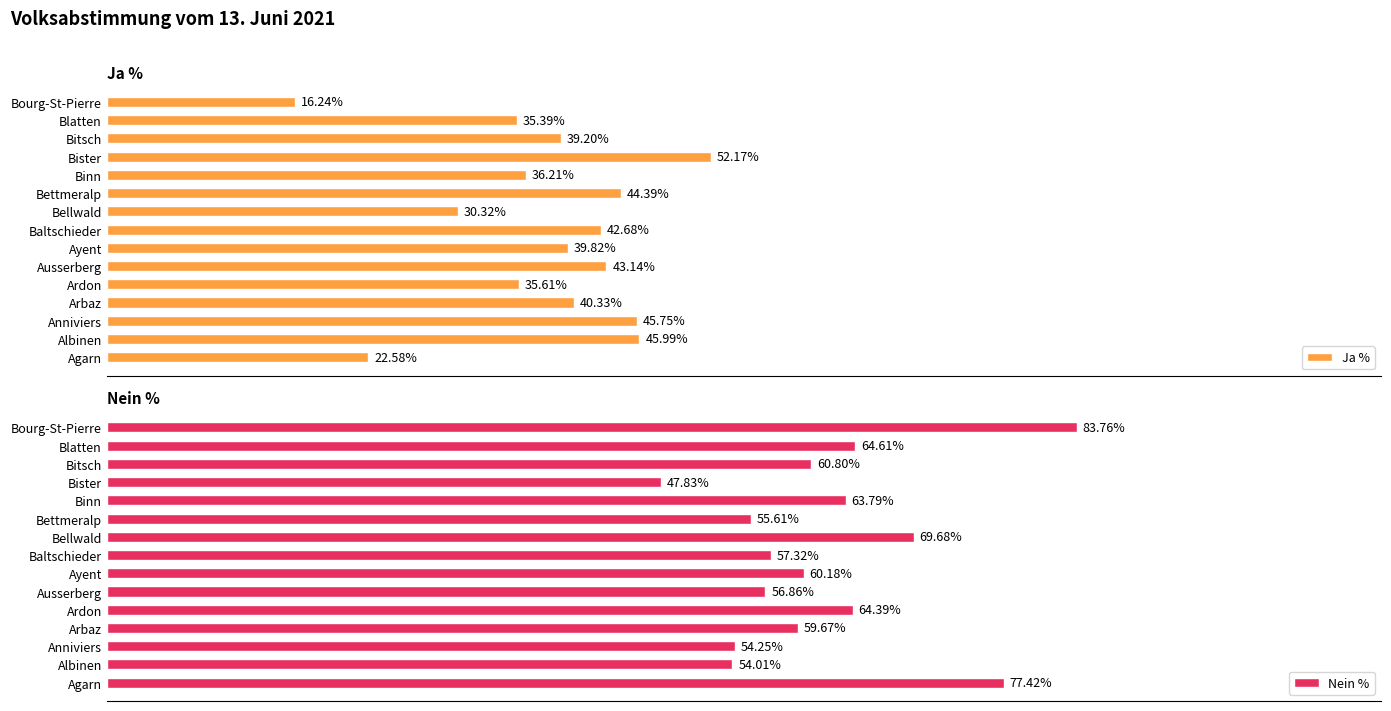

List the labels in order of Ja % value, largest first.

Bister, Albinen, Anniviers, Bettmeralp, Ausserberg, Baltschieder, Arbaz, Ayent, Bitsch, Binn, Ardon, Blatten, Bellwald, Agarn, Bourg-St-Pierre